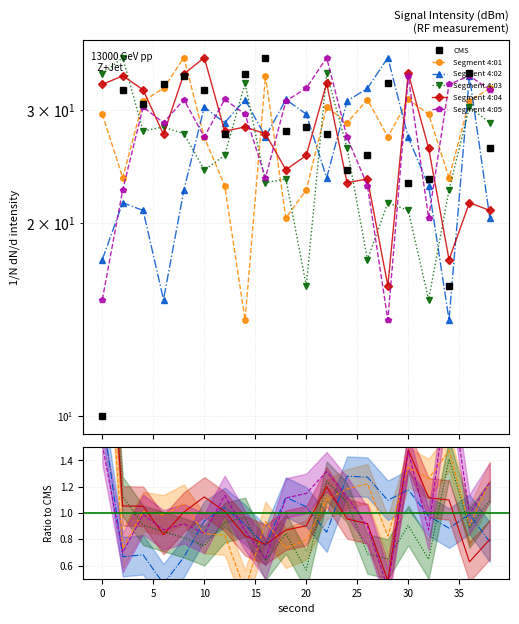

Between 20 and 30, which is larger?

20